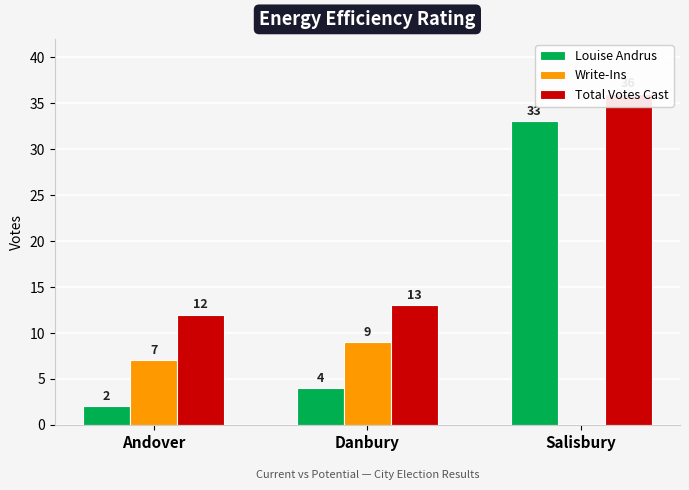

List the series in order of their peak value, lowest first.

Write-Ins, Louise Andrus, Total Votes Cast